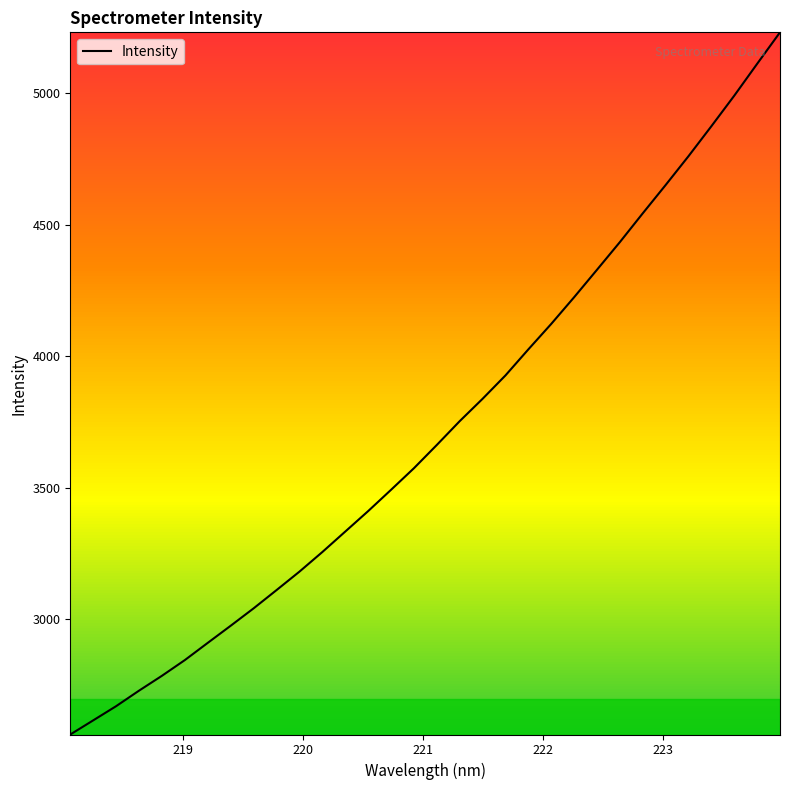

Reading left to right, transcribe all the data shown in this chart.

2562.0	2615.7	2669.7	2728.7	2785.2	2845.0	2910.4	2975.5	3041.6	3110.9	3181.1	3255.6	3333.3	3411.2	3492.2	3574.2	3662.7	3753.2	3838.2	3927.1	4026.1	4122.9	4224.4	4328.8	4433.9	4543.3	4650.9	4760.6	4874.4	4990.4	5111.5	5231.2